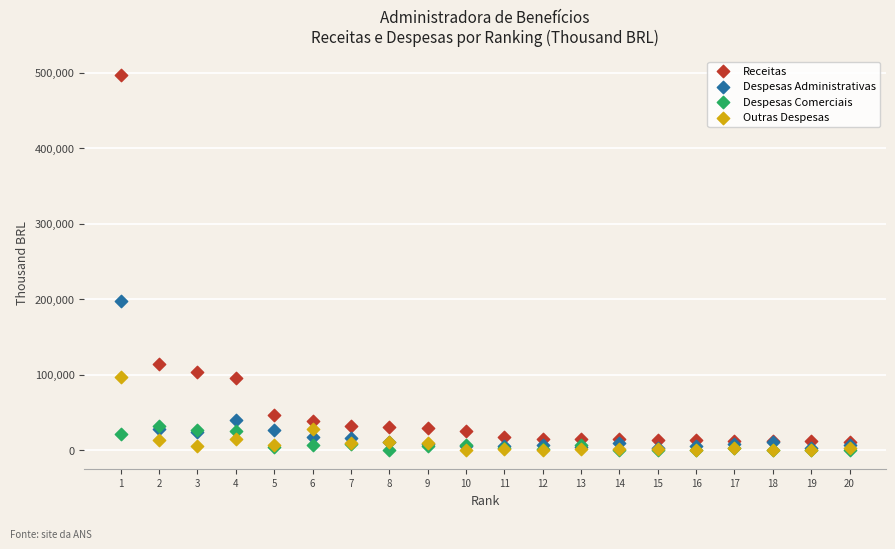

In the Receitas series, what Y value is closest to 254220?

114191.4